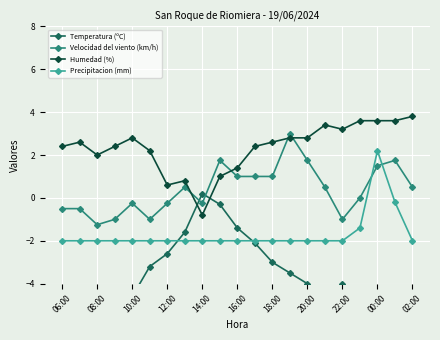

What is the maximum value for Precipitacion (mm)?

2.2